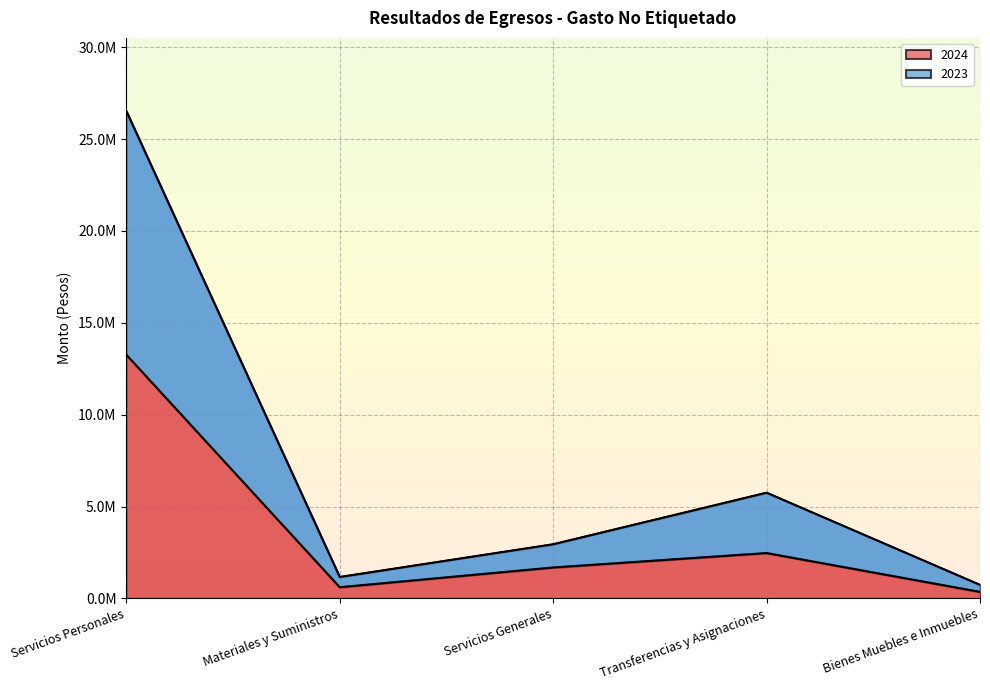

Rank the series by their average value, from lowest to highest.

2024, 2023